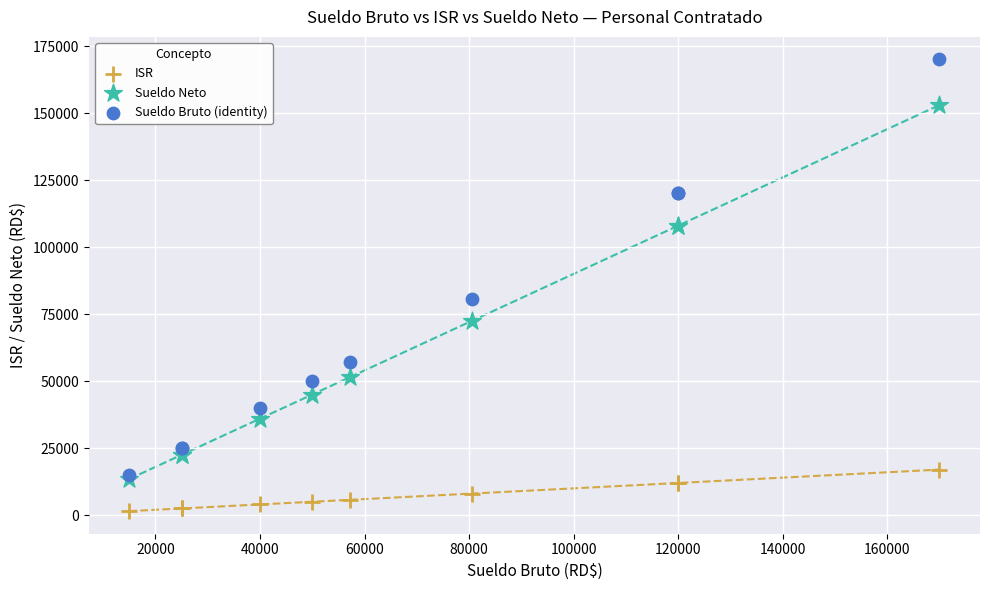

Which series has the largest Y range (max minus min)?

Sueldo Bruto (identity)